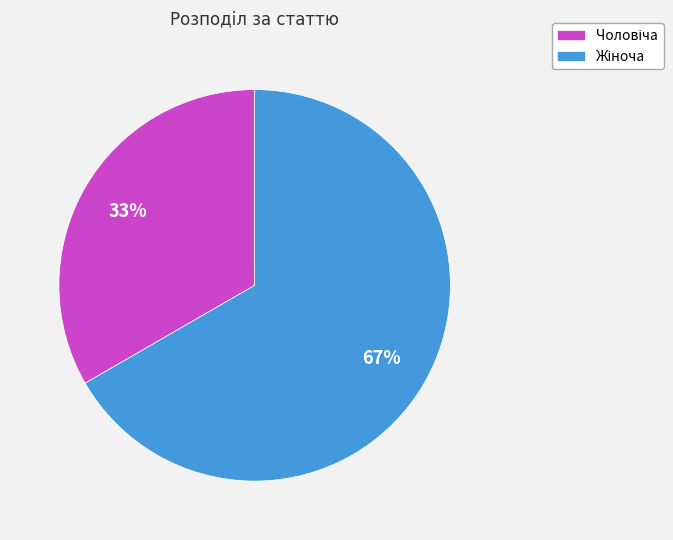

Is there any slice that represents more than half of the pie?

Yes